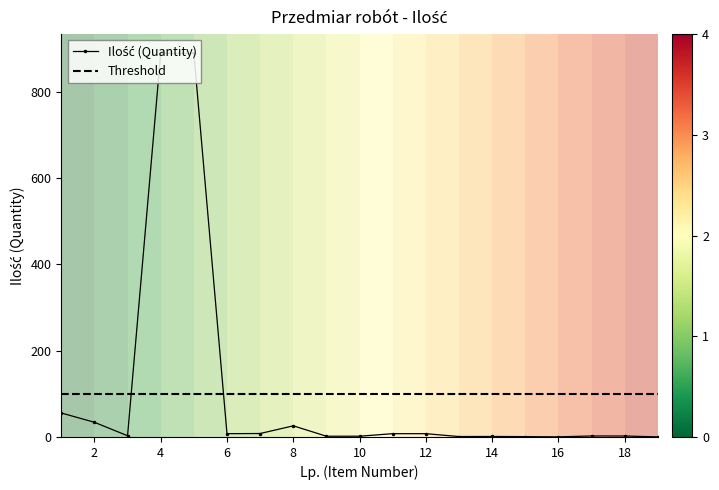

Rank the categories by value from highest to lowest.

4, 5, 1, 2, 8, 7, 6, 11, 12, 3, 17, 18, 9, 10, 14, 13, 15, 16, 19